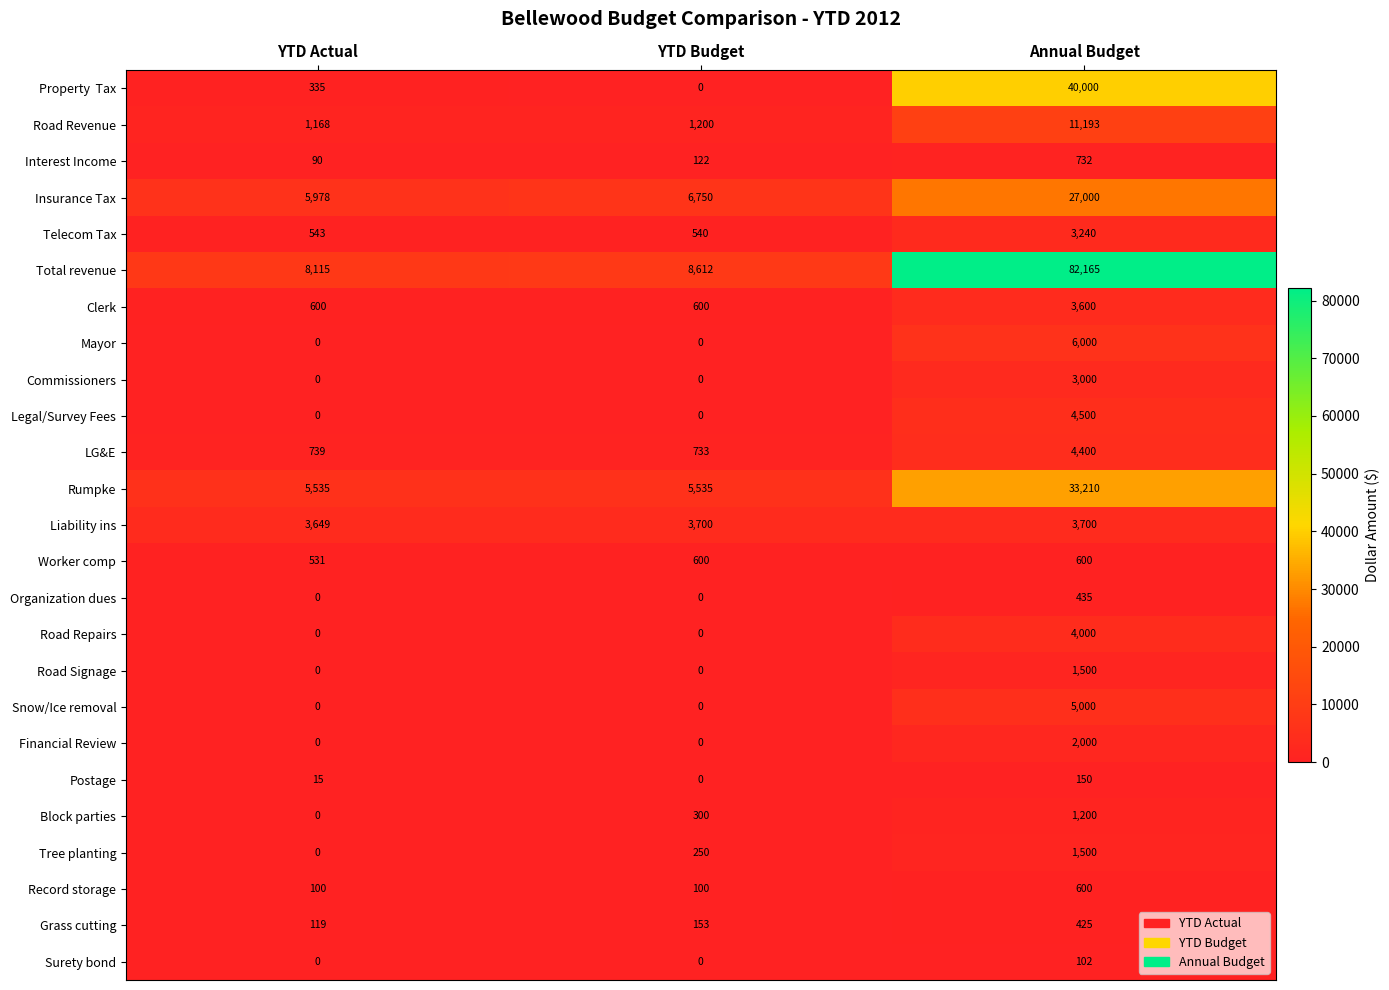

The value of Road Repairs at YTD Budget is 0. True or false?

True